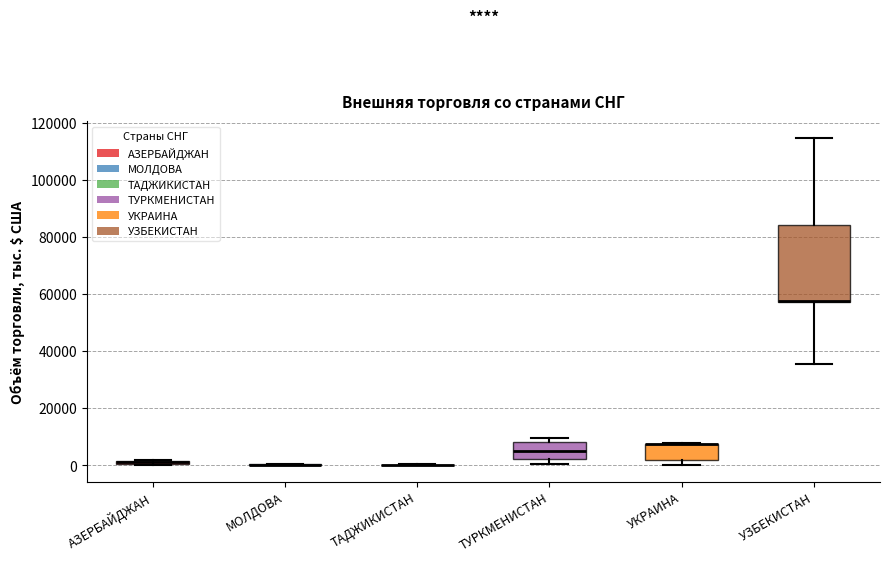

Which box is the tallest, from its lower edge to its upper edge?

УЗБЕКИСТАН